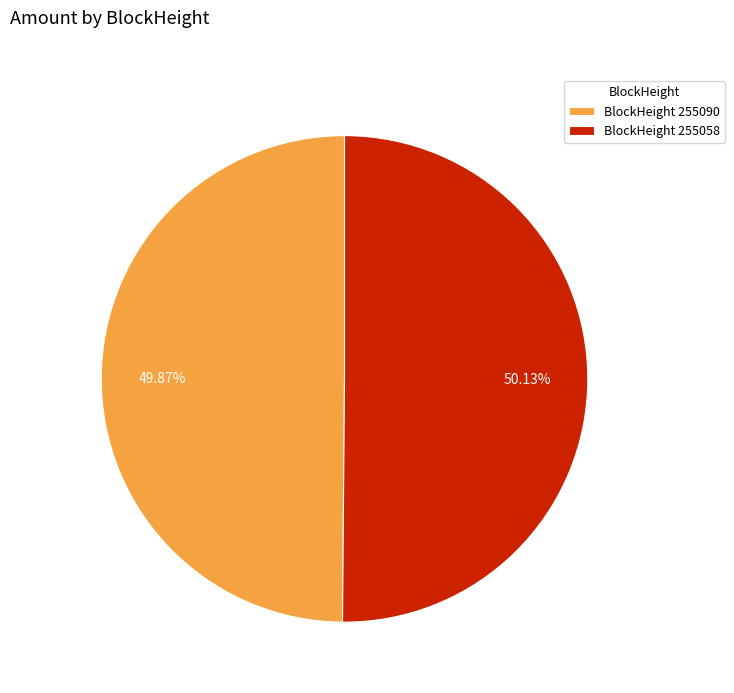

Approximately how many times larger is the value at BlockHeight 255058 compared to BlockHeight 255090?

1.0